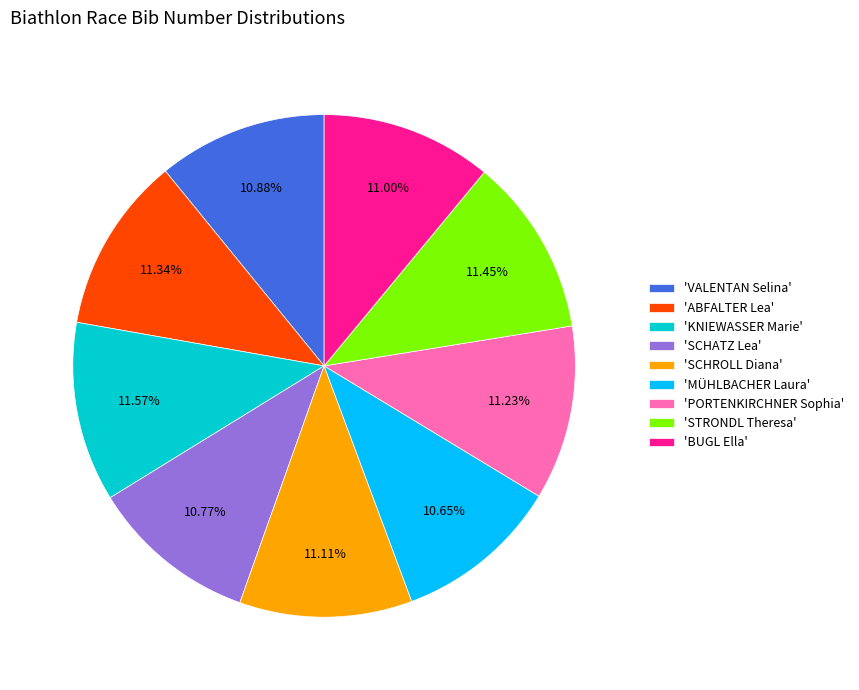

Which has a higher value, 'KNIEWASSER Marie' or 'SCHATZ Lea'?

'KNIEWASSER Marie'